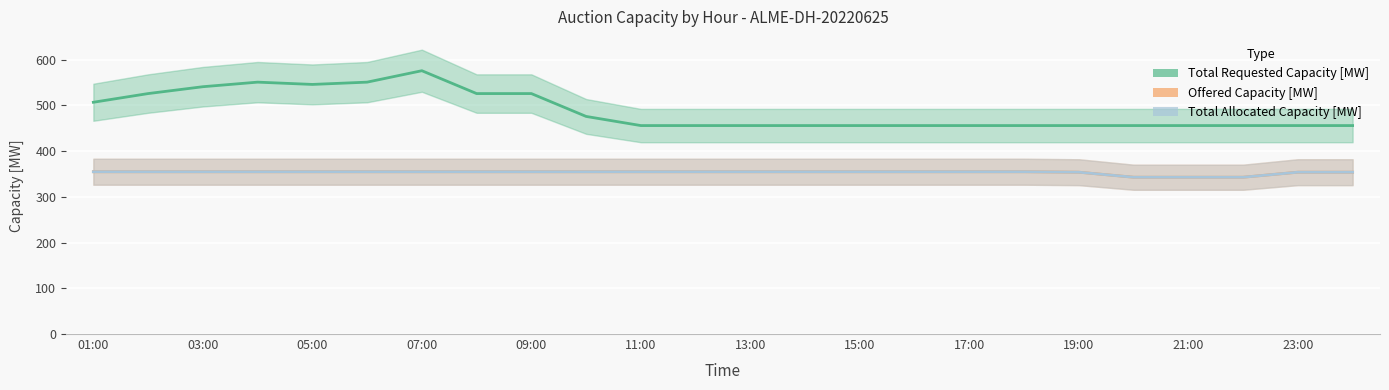

What is the greatest value displayed?

576